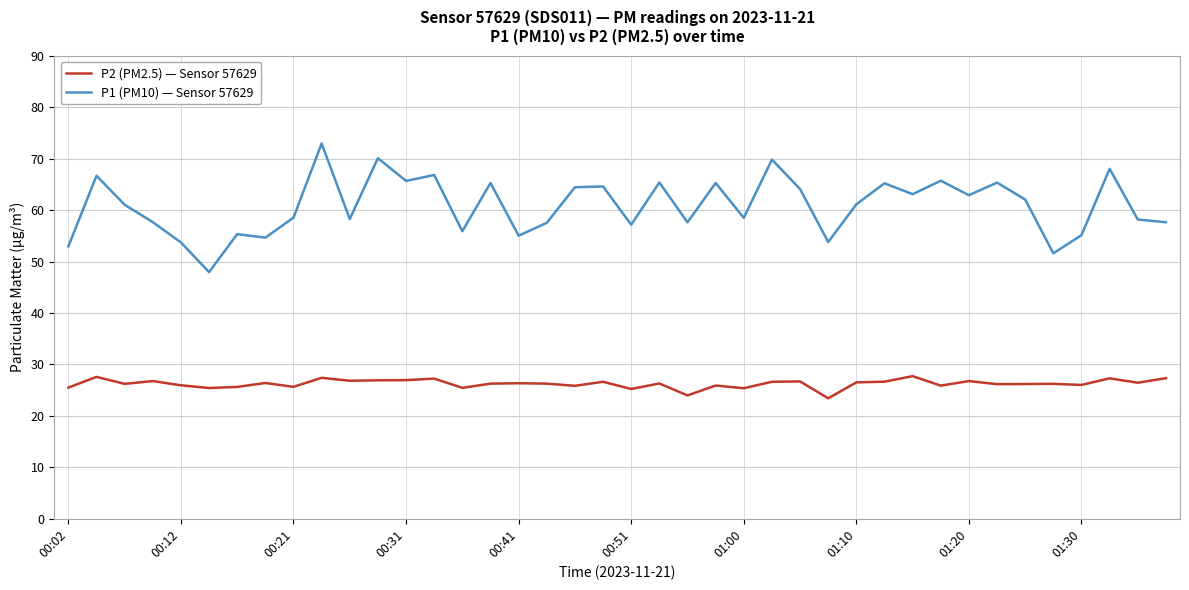

What is the difference between the maximum and minimum values in the P2 (PM2.5) — Sensor 57629 series?

4.3